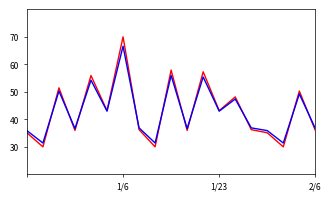

What is the maximum value shown in the chart?

70.0